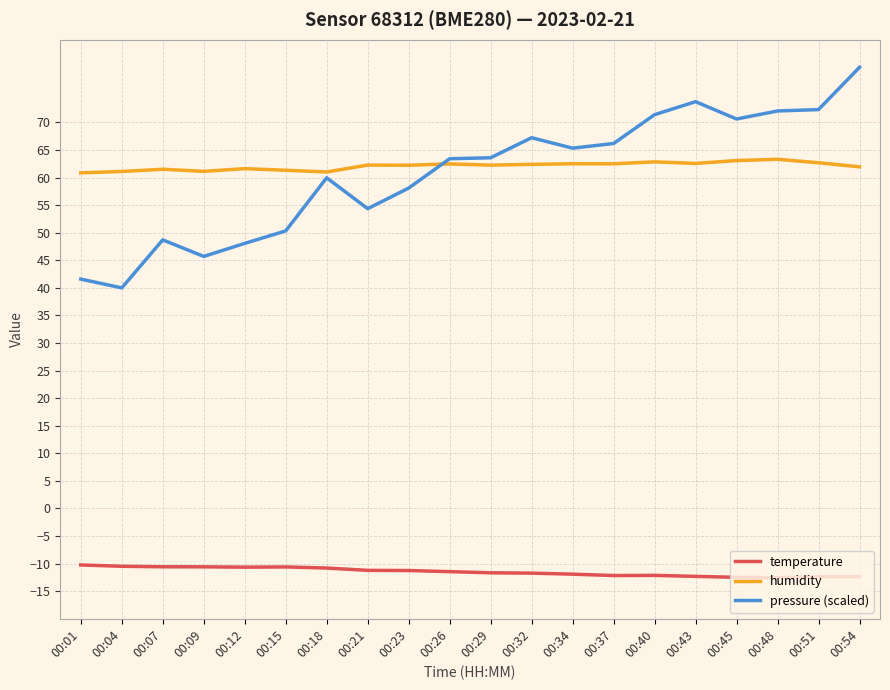

Does the chart display data point markers on the line(s)?

No